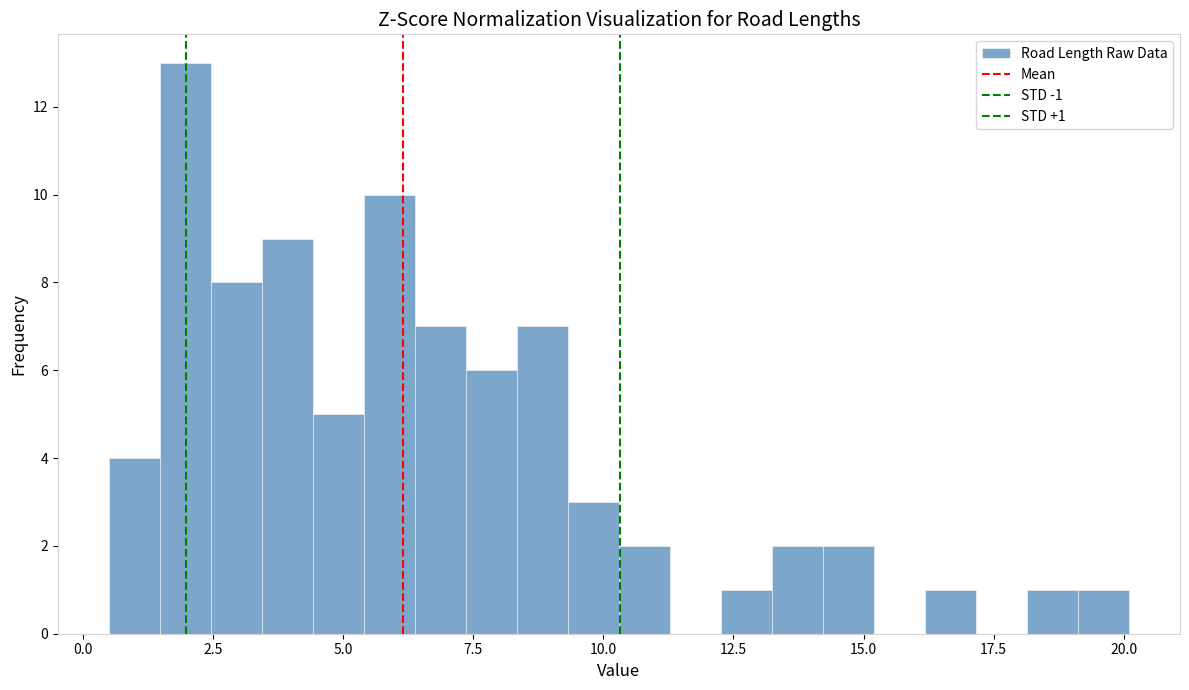

Around what value on the x-axis is the tallest bar? Give the approximate position of its centre, as read against the axis.

2.0